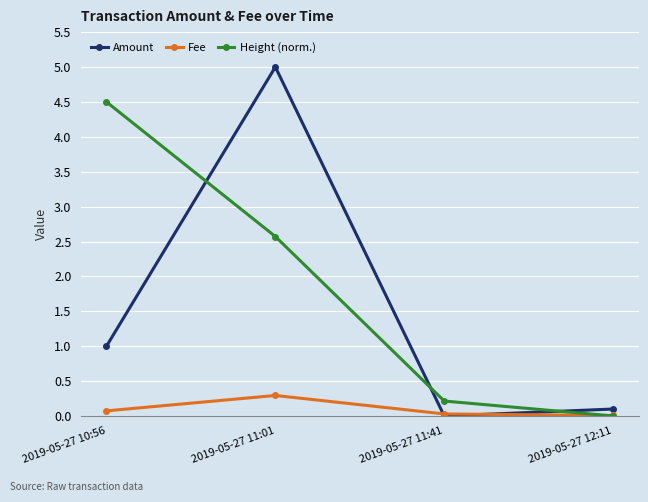

After their last crossing, which series has the higher values: Amount or Height (norm.)?

Amount